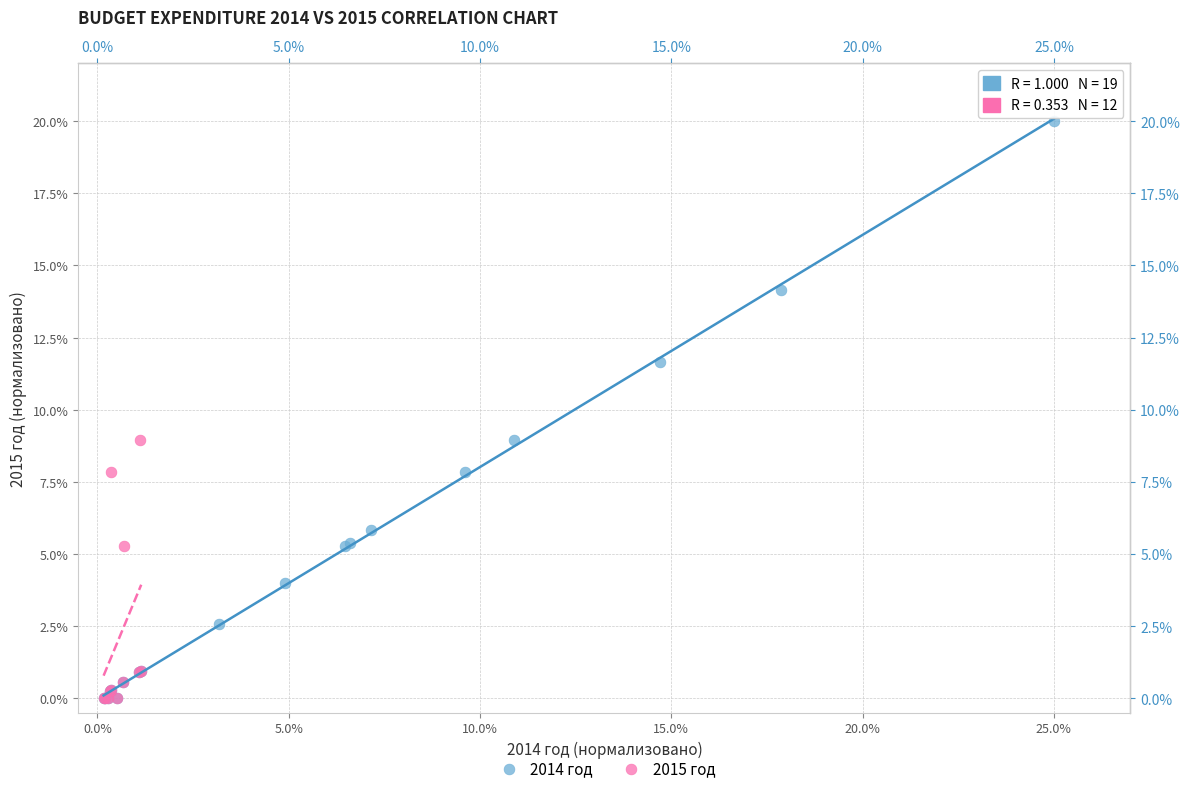

Which series reaches the maximum Y coordinate?

2014 год